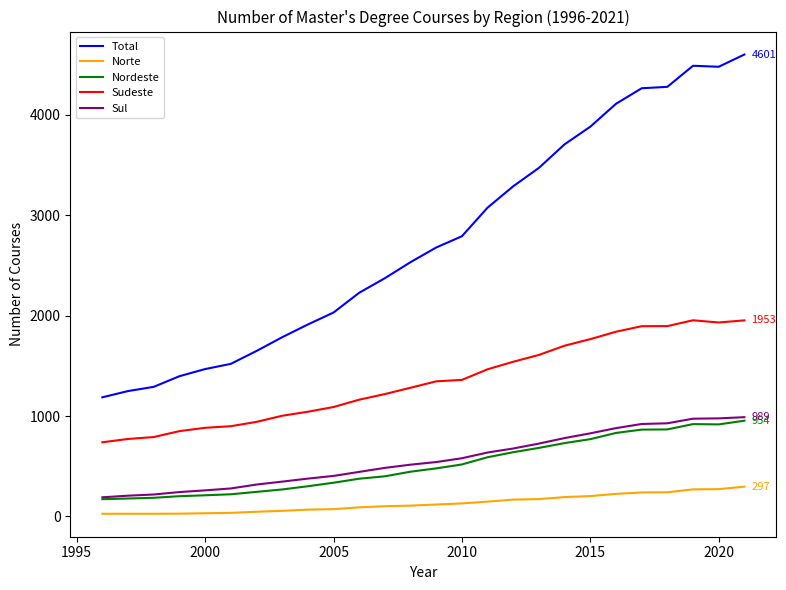

What is the sum of all Total values?

71741